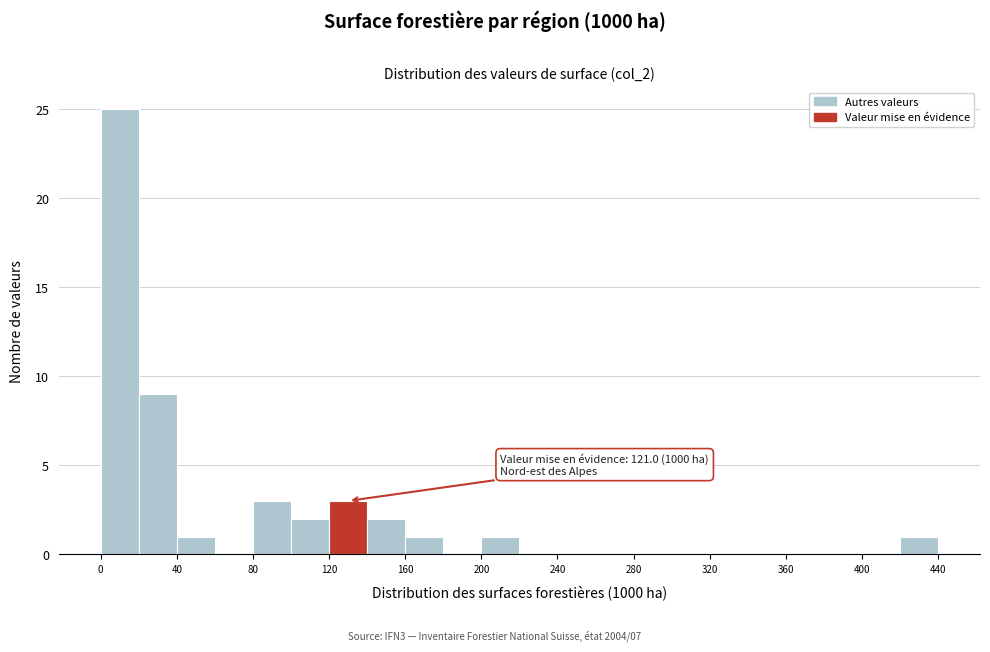

Which range on the x-axis has the tallest bar?

0 to 20